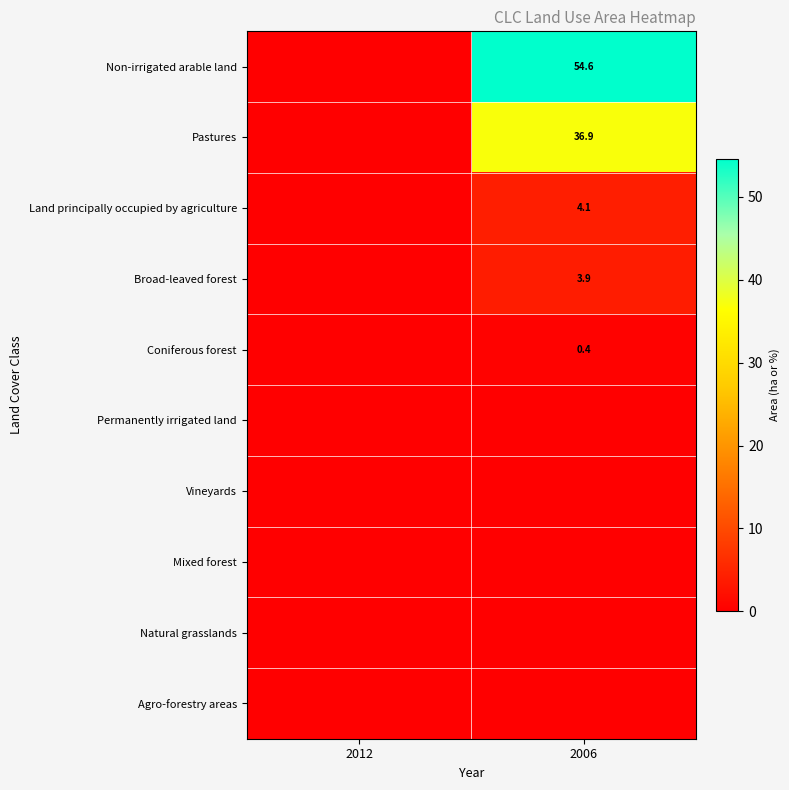

At which category is the sum across all series the highest?

2006